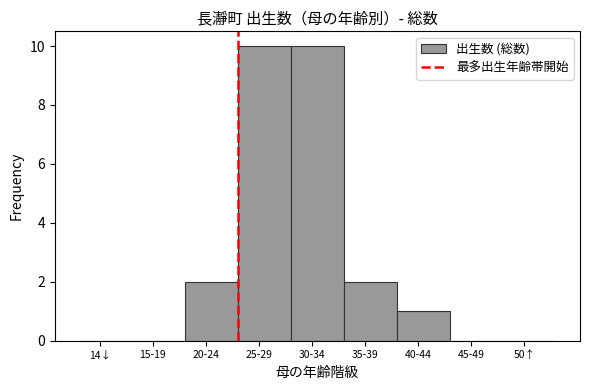

Reading right to left, list all the values displayed in this chart.

50↑=0	45-49=0	40-44=1	35-39=2	30-34=10	25-29=10	20-24=2	15-19=0	14↓=0